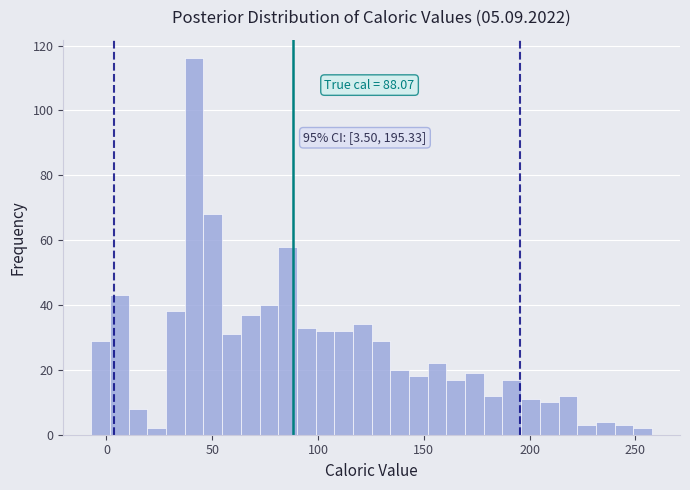

Read against the x-axis, roughly where is the centre of the tallest bar?

40